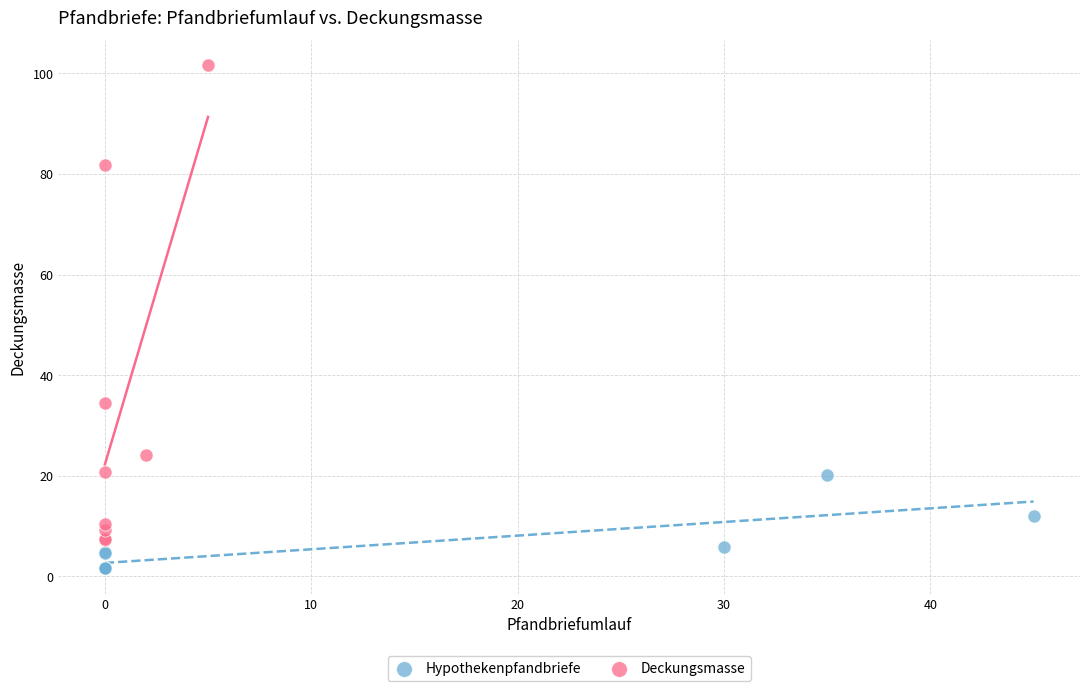

Which series has the largest Y range (max minus min)?

Deckungsmasse